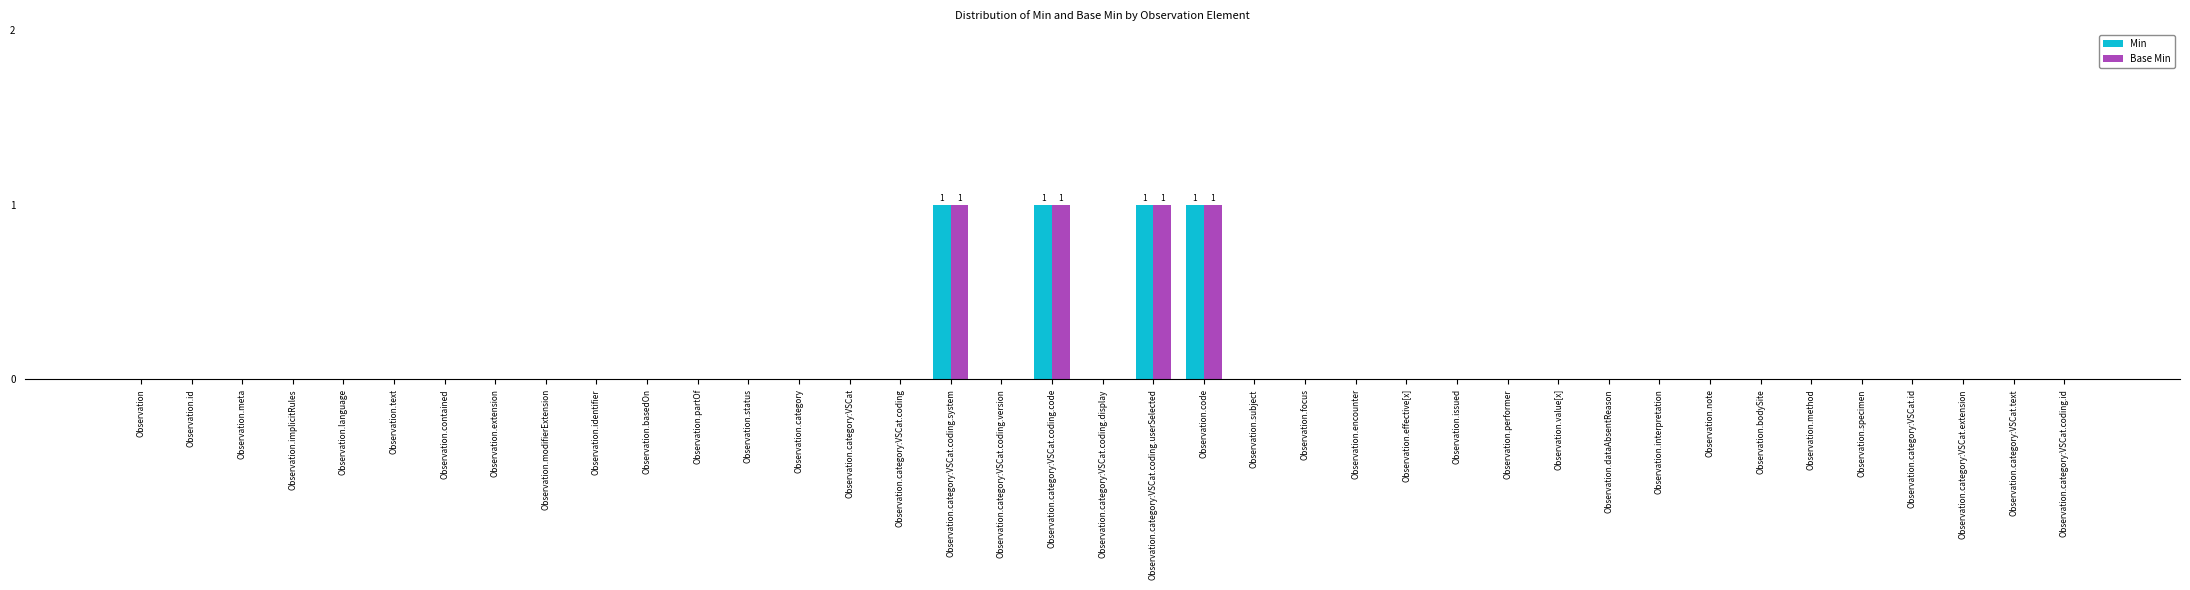

What is the sum of all Base Min values?

4